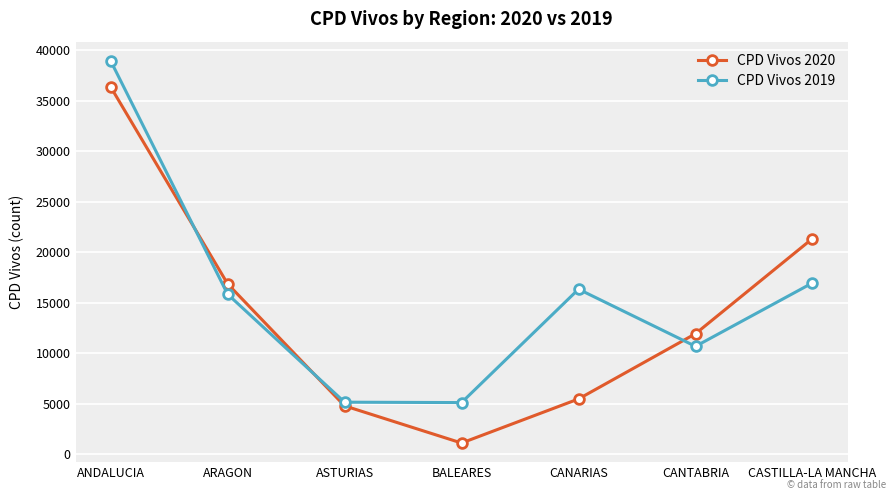

Count the number of data series in this chart.

2